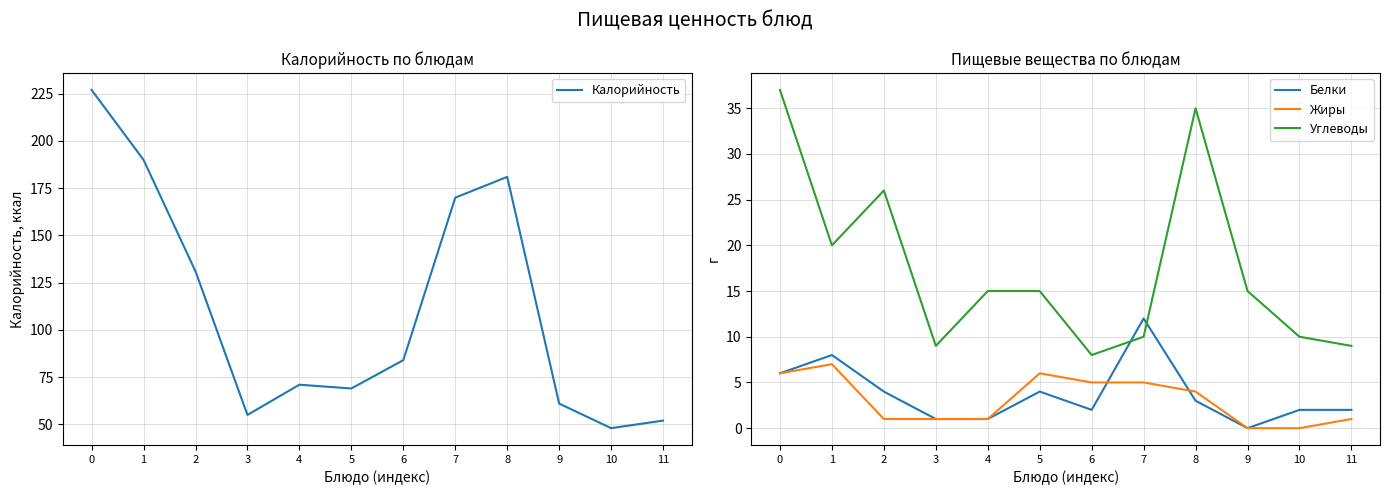

Reading left to right, extract all data points from this chart.

Калорийность: 0=227	1=190	2=131	3=55	4=71	5=69	6=84	7=170	8=181	9=61	10=48	11=52
Белки: 0=6	1=8	2=4	3=1	4=1	5=4	6=2	7=12	8=3	9=0	10=2	11=2
Жиры: 0=6	1=7	2=1	3=1	4=1	5=6	6=5	7=5	8=4	9=0	10=0	11=1
Углеводы: 0=37	1=20	2=26	3=9	4=15	5=15	6=8	7=10	8=35	9=15	10=10	11=9